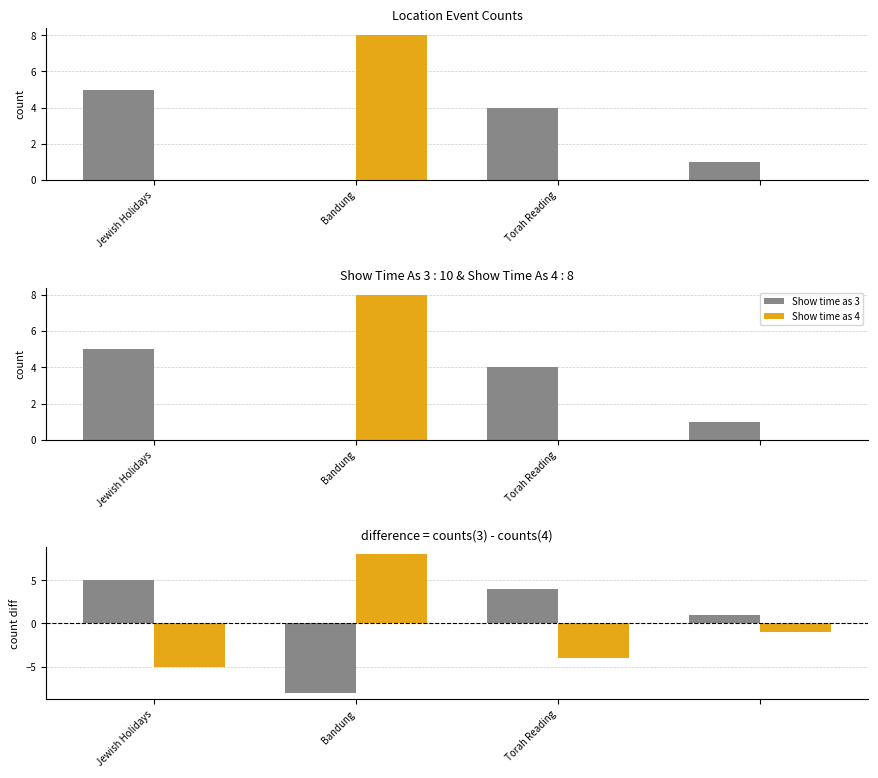

At which label does Show time as 4 reach its minimum?

Jewish Holidays